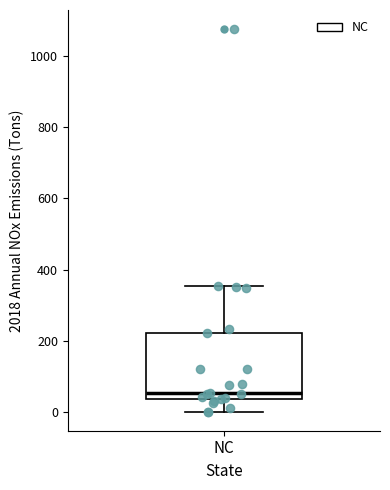

Where is the upper edge of the box for NC on the y-axis? The values are not printed on the chart, so give them approximately, as read against the axis.

220